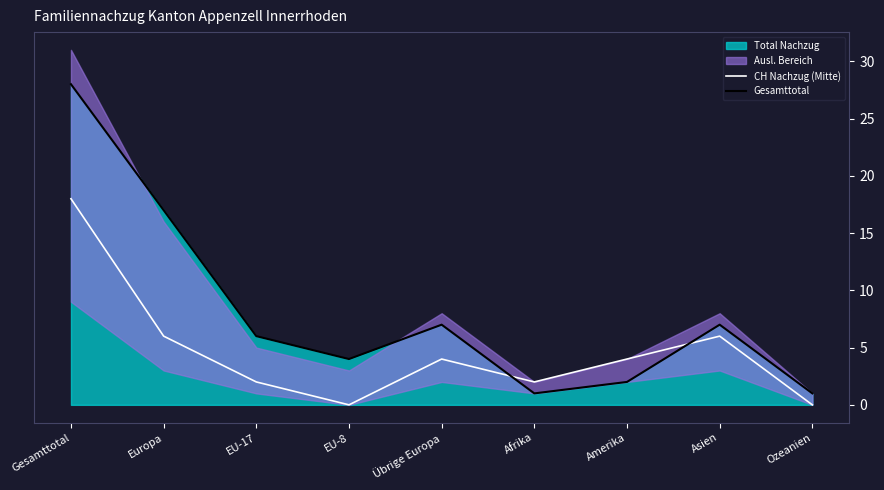

What is the label of the 7th point from the right?

EU-17